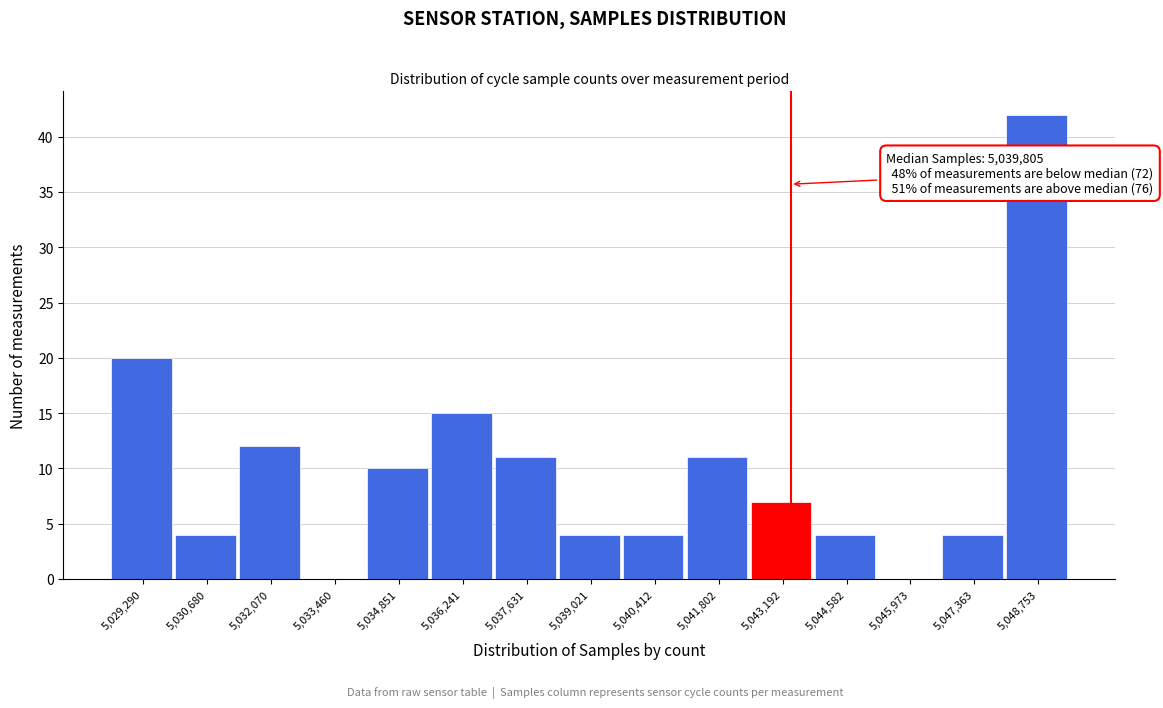

Reading right to left, extract all data points from this chart.

5,048,753=42	5,047,363=4	5,045,973=0	5,044,582=4	5,043,192=7	5,041,802=11	5,040,412=4	5,039,021=4	5,037,631=11	5,036,241=15	5,034,851=10	5,033,460=0	5,032,070=12	5,030,680=4	5,029,290=20